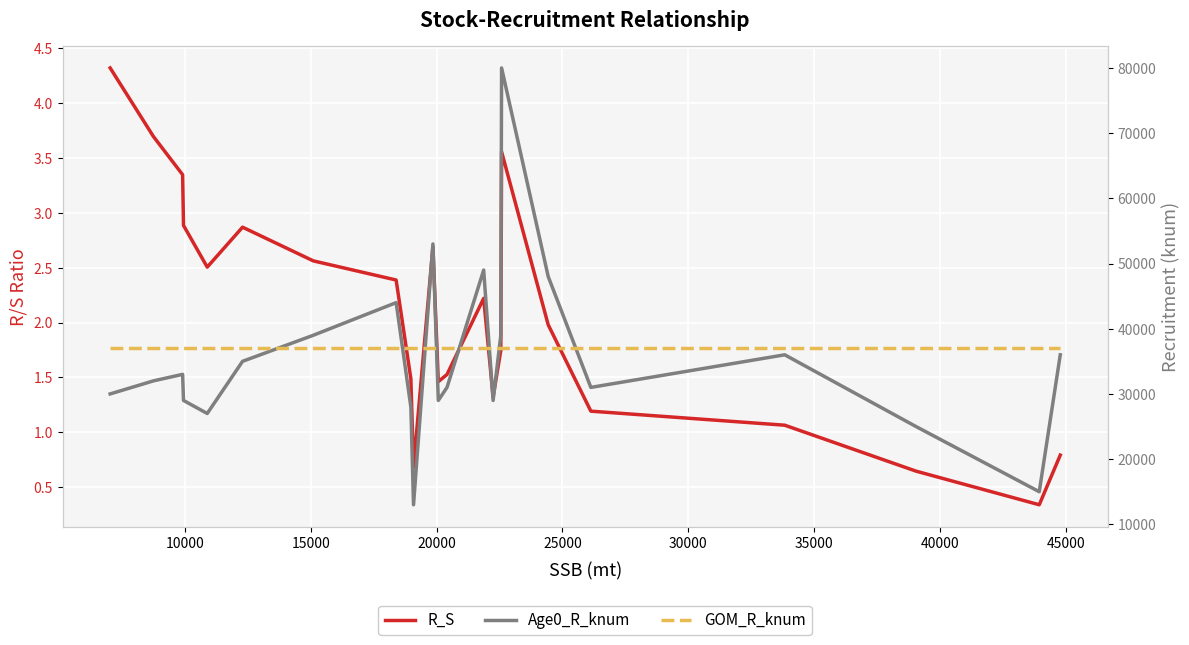

Rank the series by their maximum value, from highest to lowest.

Age0_R_knum, GOM_R_knum, R_S